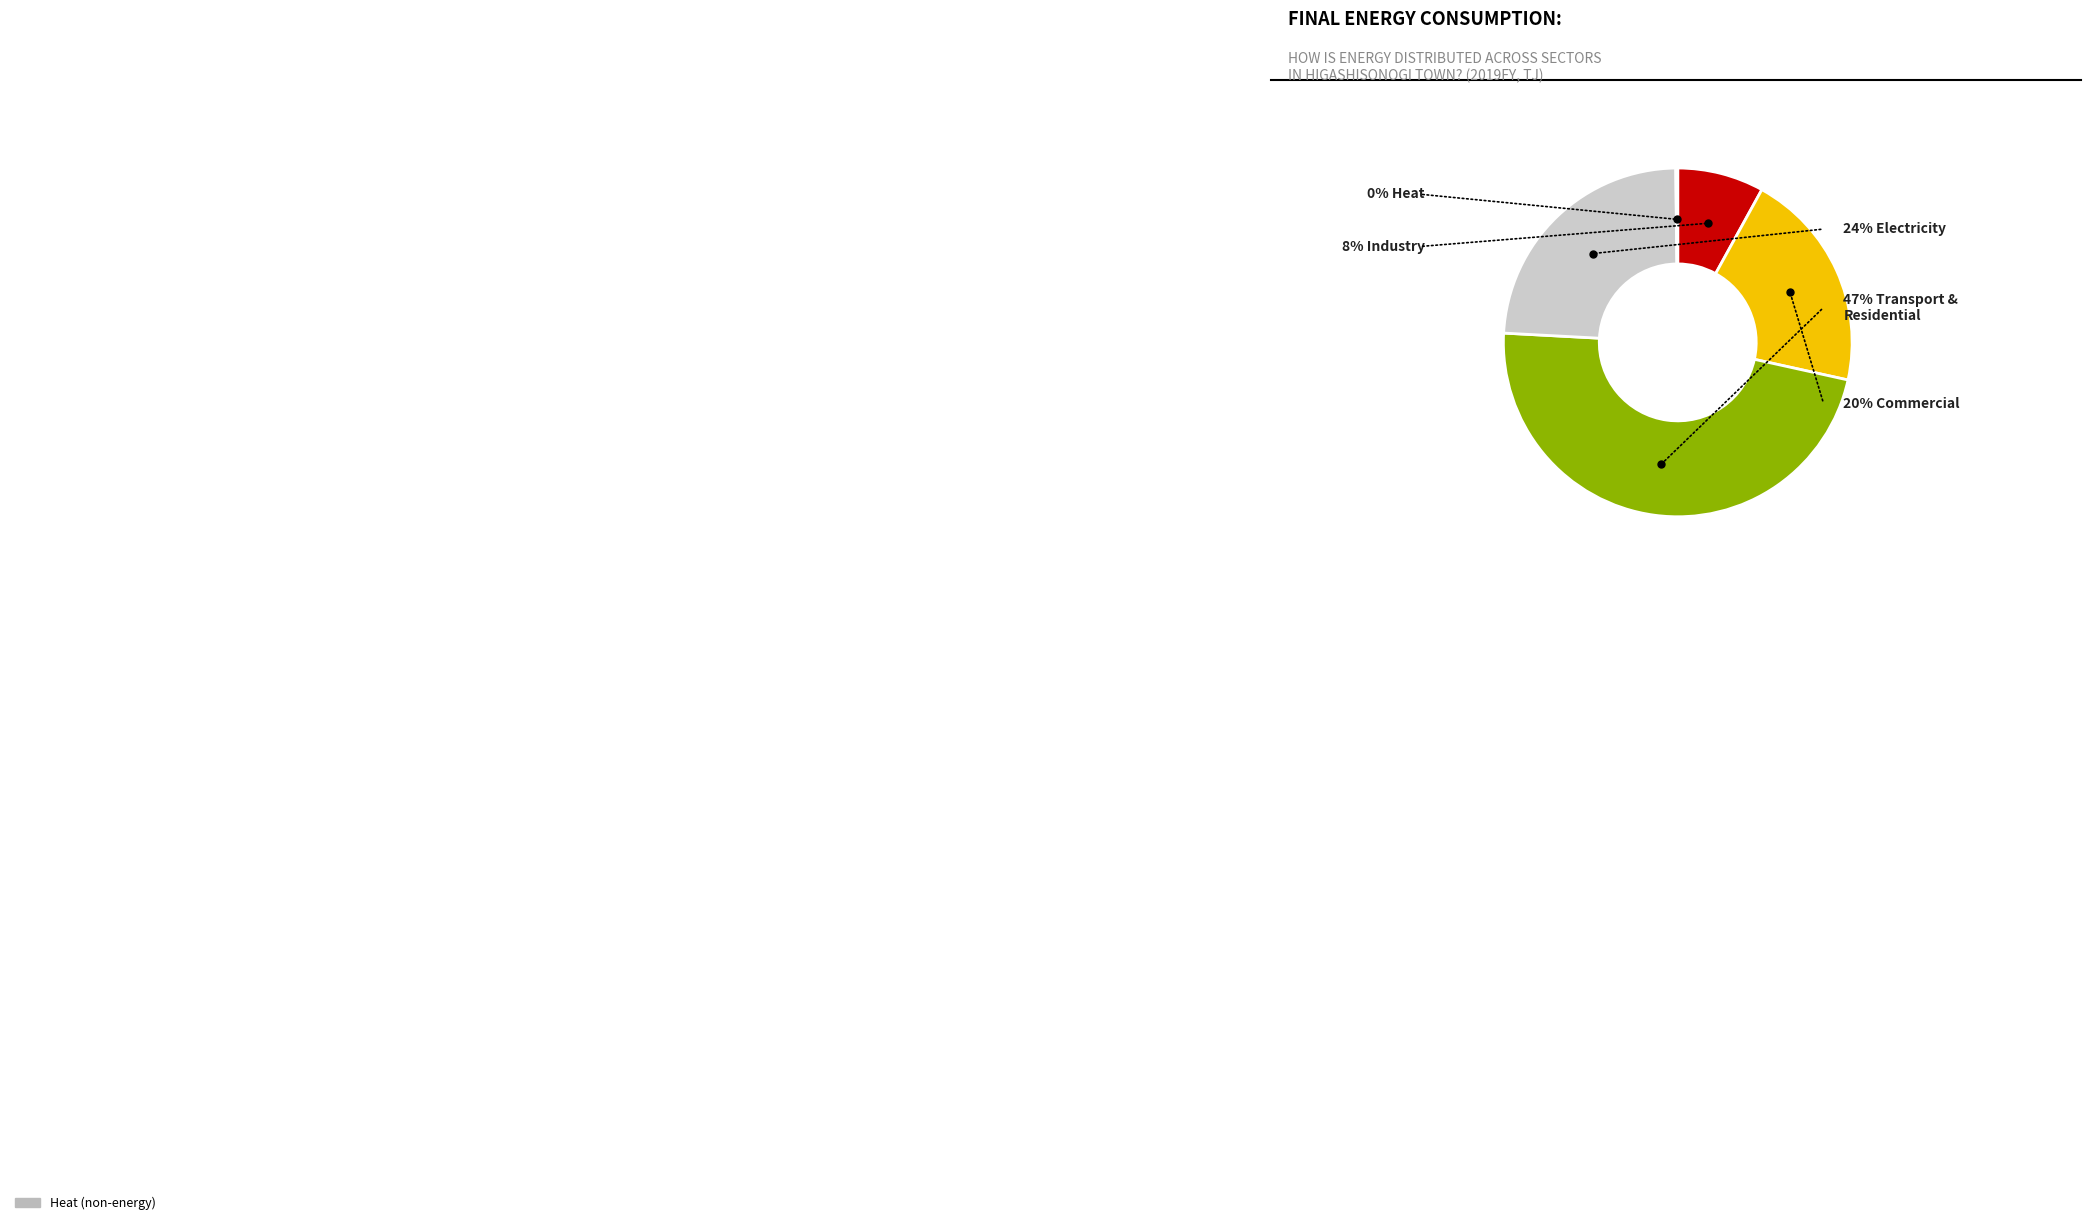

To the nearest percent, what is the average slice percentage?

20%